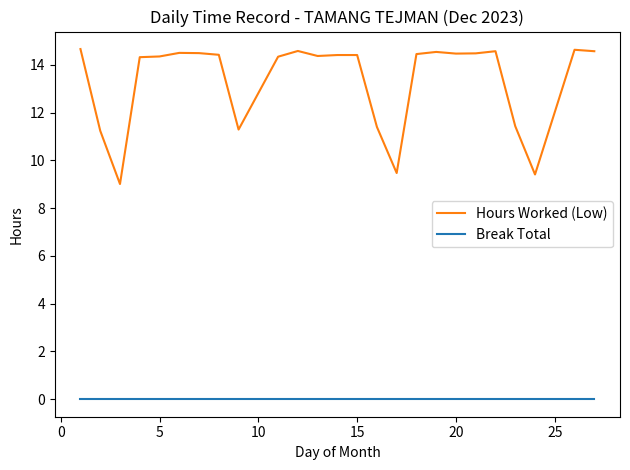

True or false: Hours Worked (Low) and Break Total cross at least once.

False